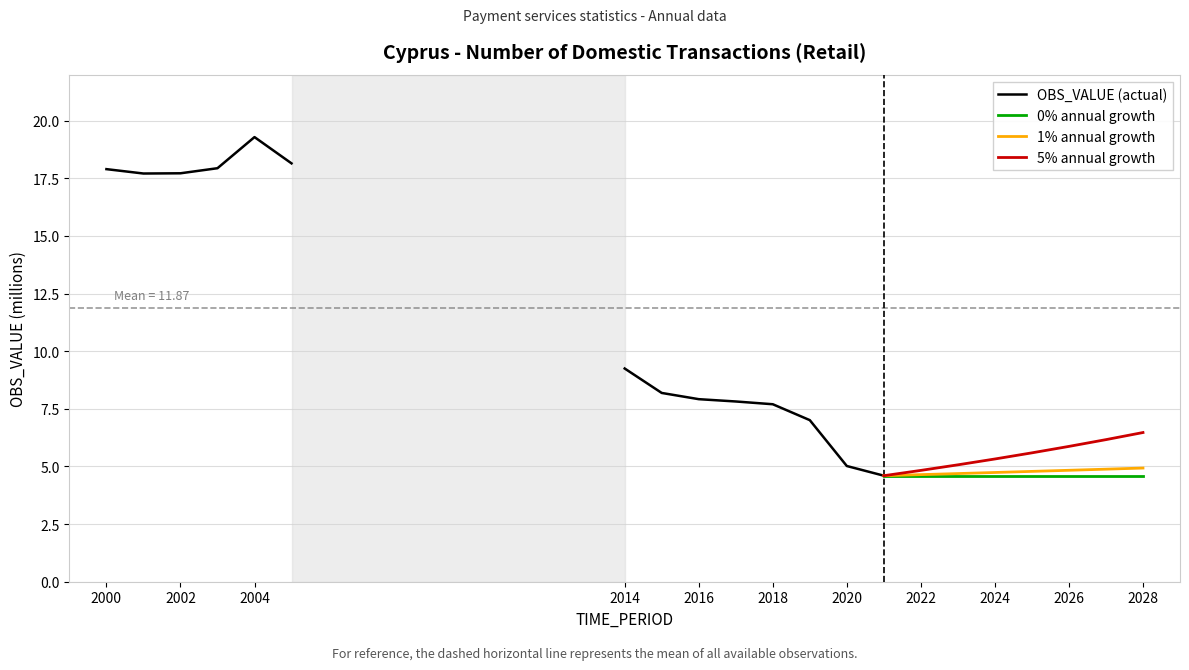

Rank the categories by value from lowest to highest.

2021, 2020, 2019, 2018, 2017, 2016, 2015, 2014, 2001, 2002, 2000, 2003, 2005, 2004